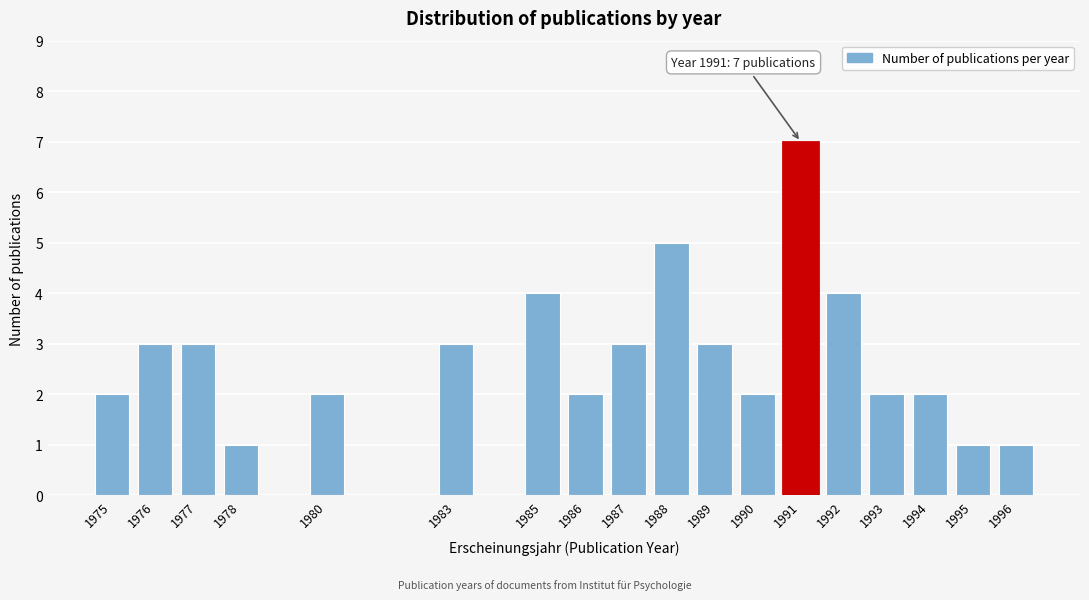

Reading right to left, list all the values displayed in this chart.

1996=1	1995=1	1994=2	1993=2	1992=4	1991=7	1990=2	1989=3	1988=5	1987=3	1986=2	1985=4	1983=3	1980=2	1978=1	1977=3	1976=3	1975=2